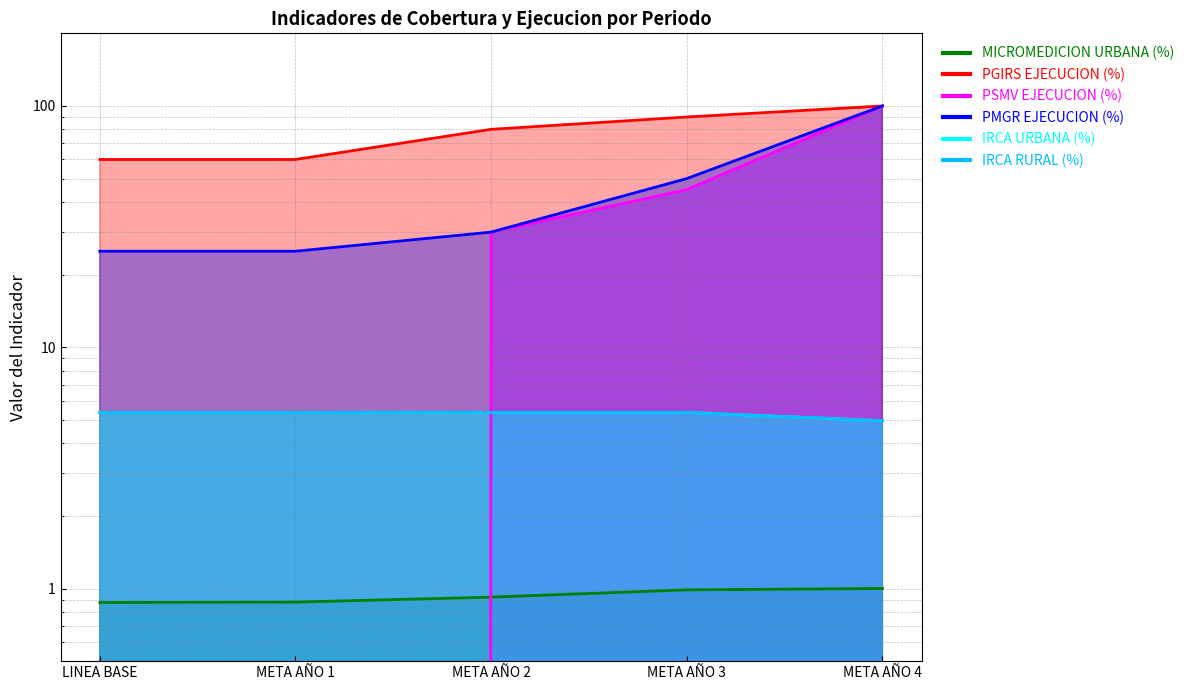

Reading left to right, list all the values displayed in this chart.

MICROMEDICION URBANA (%): 0.9	0.9	0.9	1.0	1.0
PORCENTAJE EJECUCION PROYECTOS PGIRS (%): 60.0	60.0	80.0	90.0	100.0
PORCENTAJE EJECUCION PSMV (%): 0.0	0.0	30.0	45.0	100.0
PORCENTAJE EJECUCION PMGR (%): 25.0	25.0	30.0	50.0	100.0
CALIDAD DEL AGUA URBANA - IRCA (%): 5.4	5.4	5.4	5.4	5.0
CALIDAD DEL AGUA RURAL - IRCA (%): 5.4	5.4	5.4	5.4	5.0